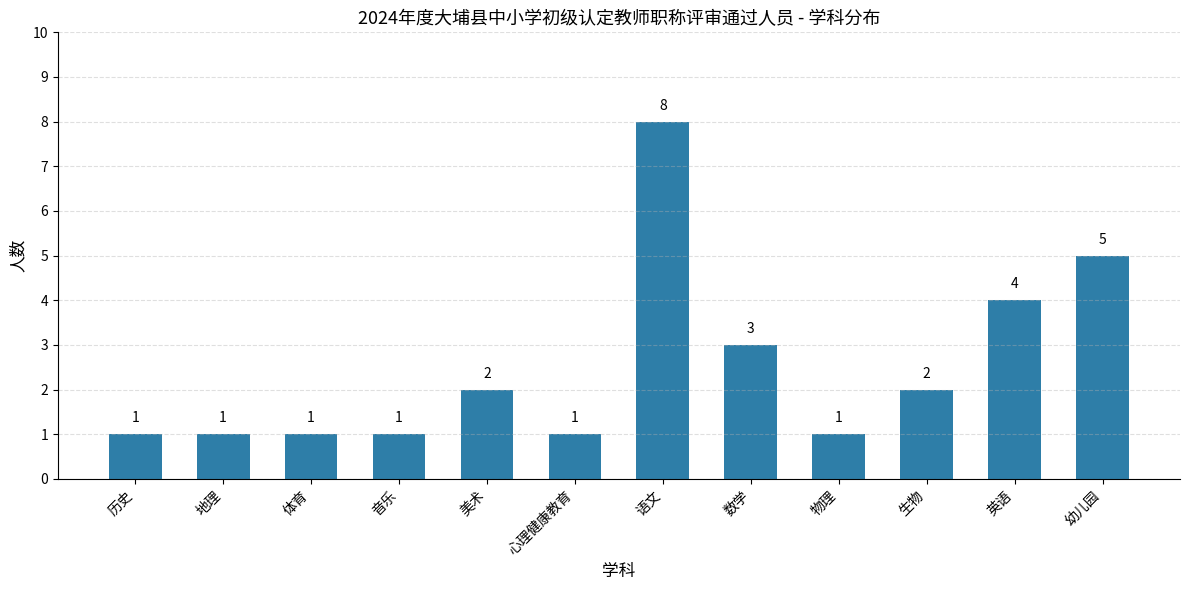

Reading left to right, extract all data points from this chart.

历史=1	地理=1	体育=1	音乐=1	美术=2	心理健康教育=1	语文=8	数学=3	物理=1	生物=2	英语=4	幼儿园=5